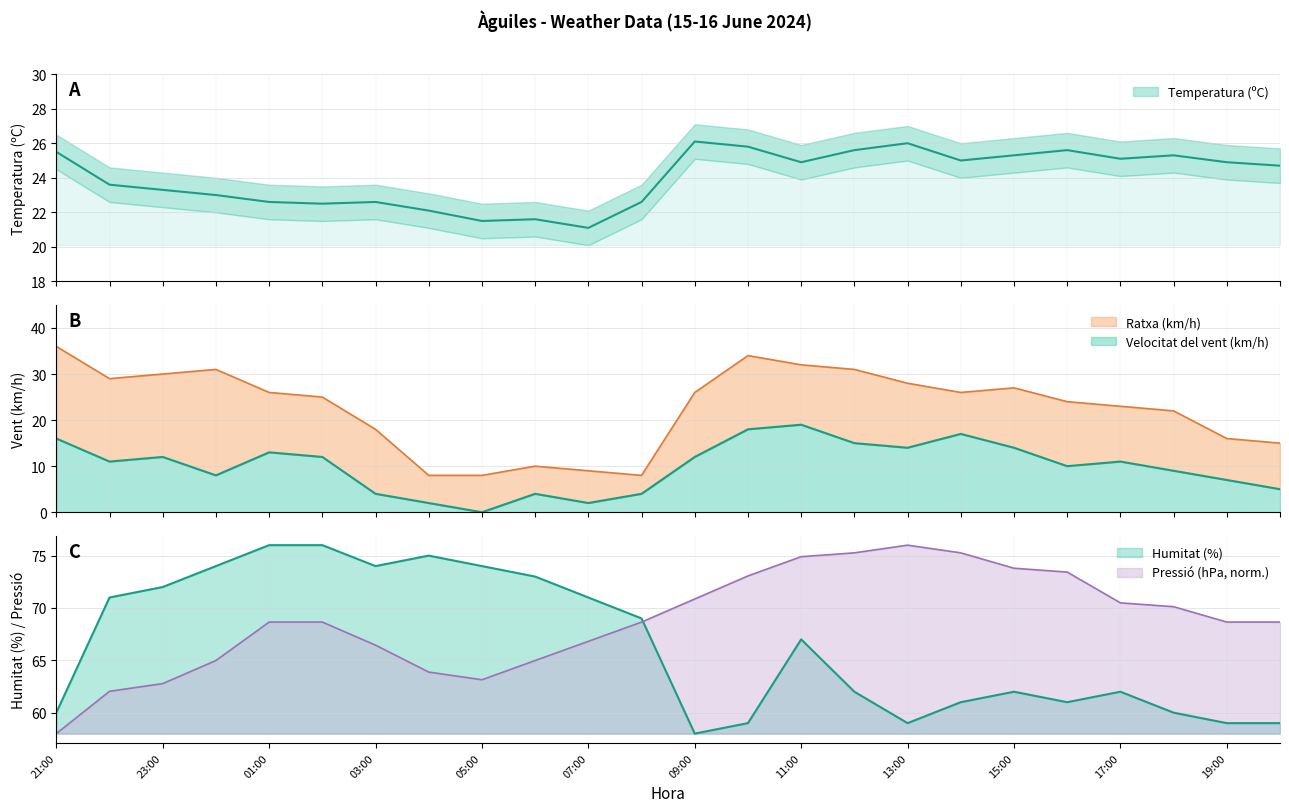

What is the sum of all Pressió (hPa) values?

1649.5